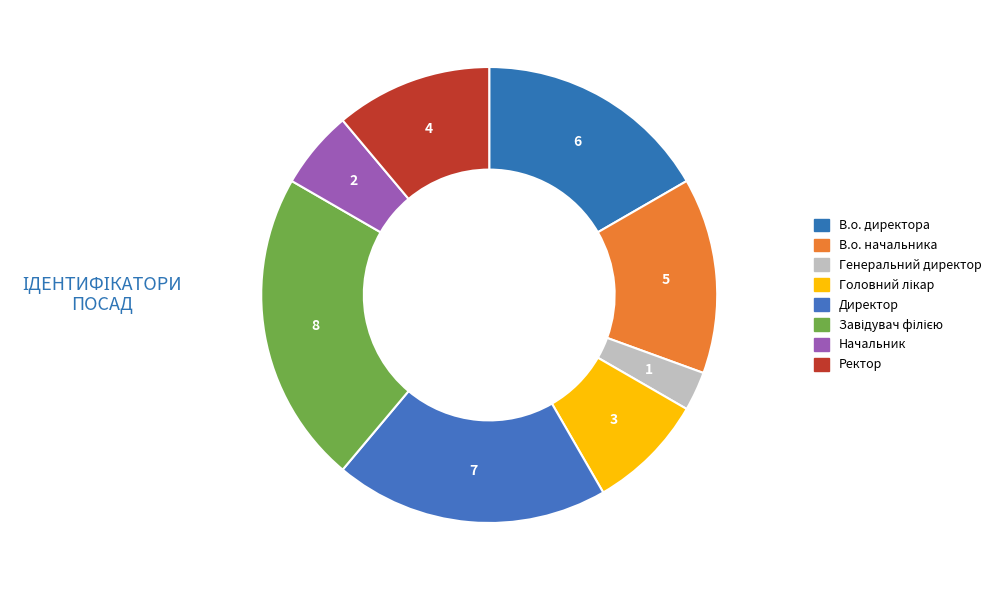

Count the number of slices in the pie.

8